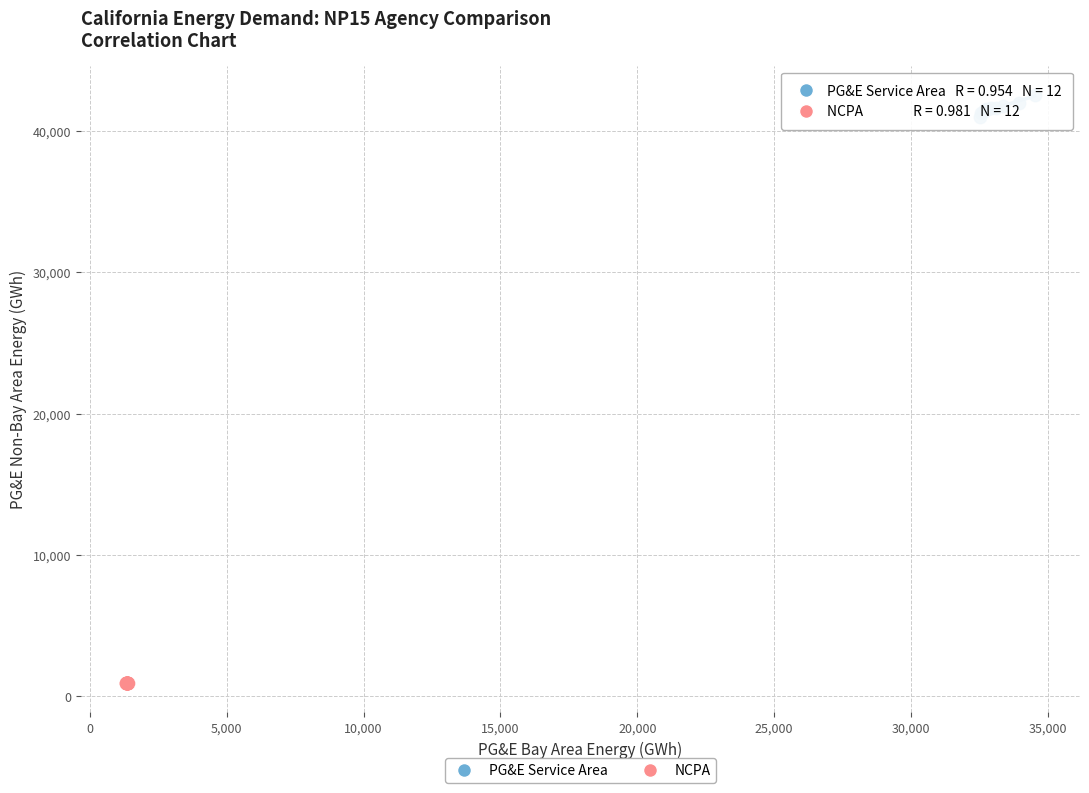

Which series contains the highest Y value?

PG&E Service Area